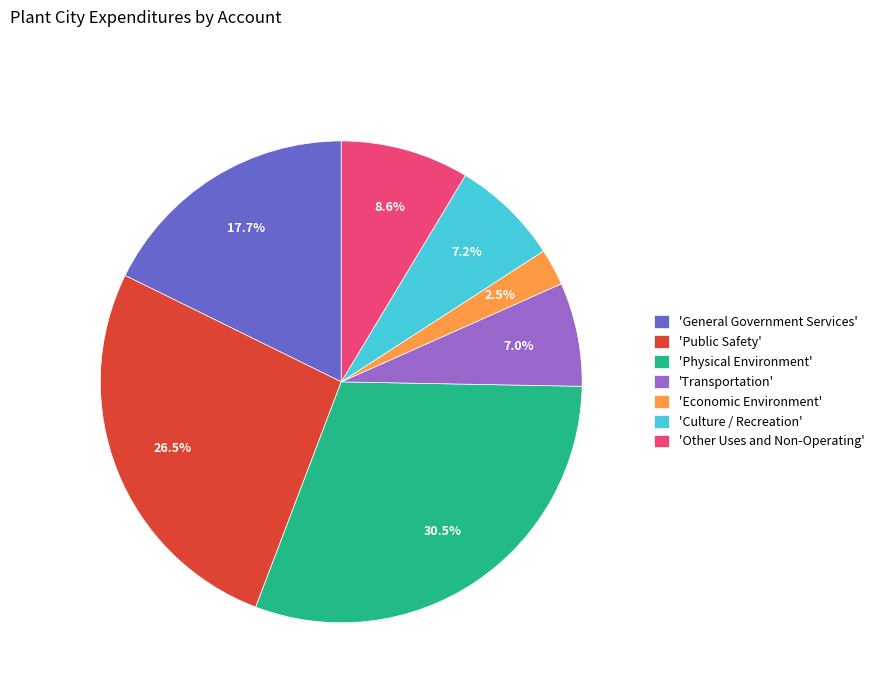

Do 'Other Uses and Non-Operating' and 'General Government Services' together represent more than half of the pie?

No